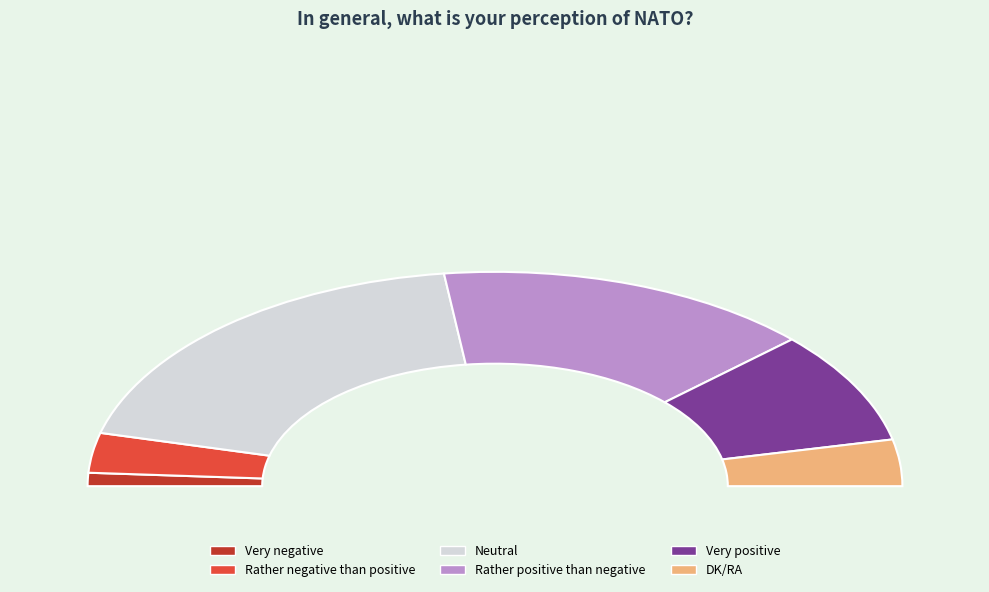

What percentage is the Very positive slice, to the nearest percent?

17%